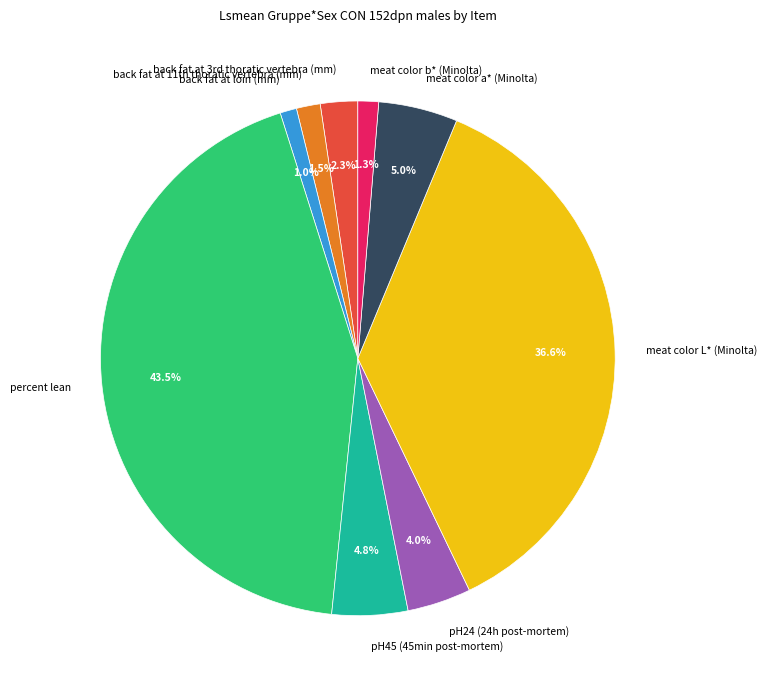

To the nearest percent, what is the difference between the pH45 (45min post-mortem) and percent lean slice percentages?

39%